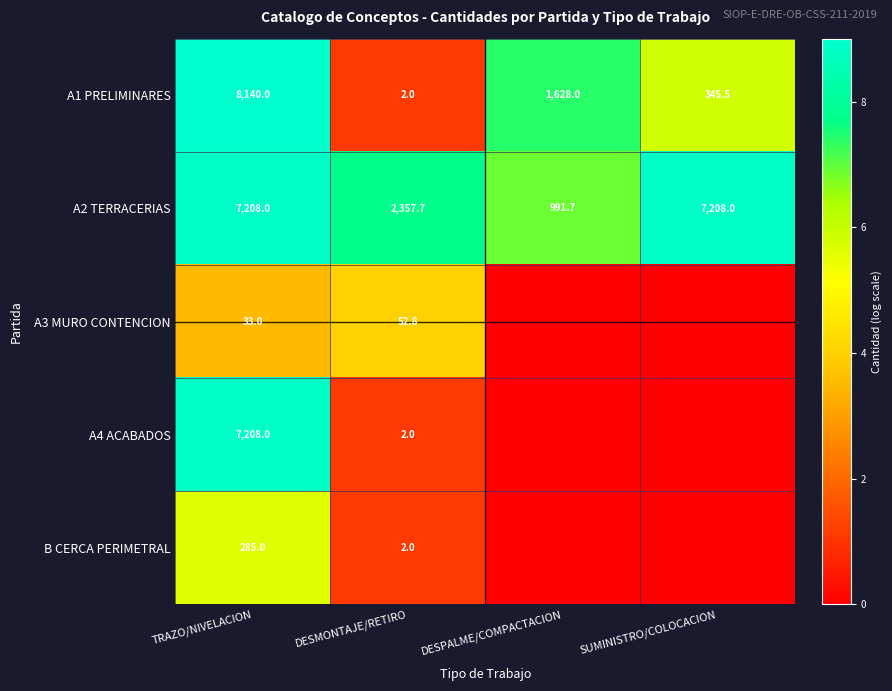

Count the number of data series in this chart.

5